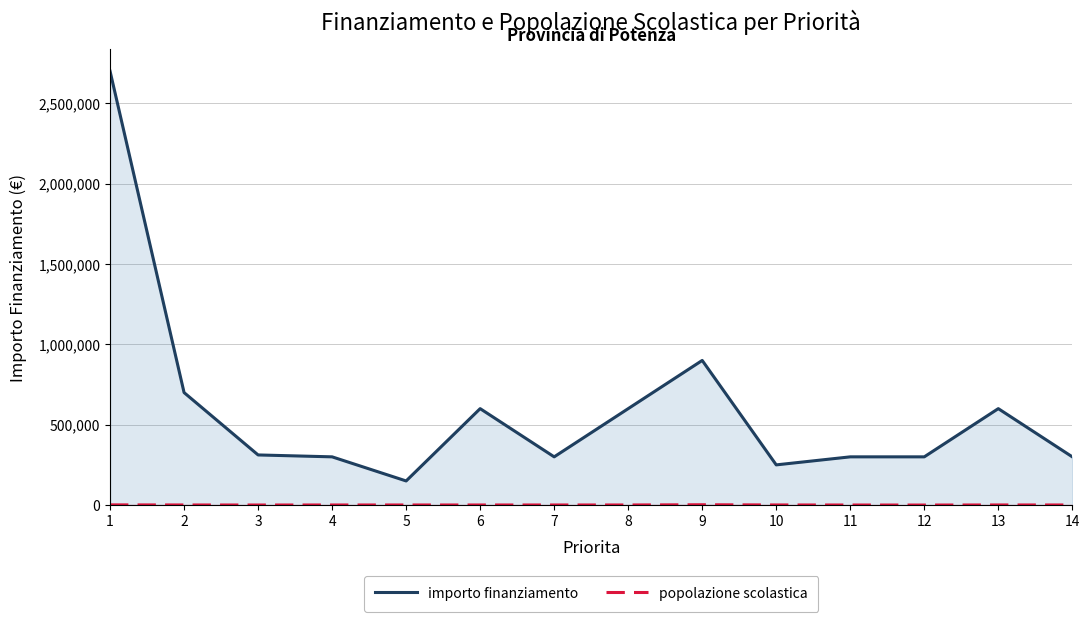

What is the sum of the importo finanziamento values at 4 and 14?

600000.0